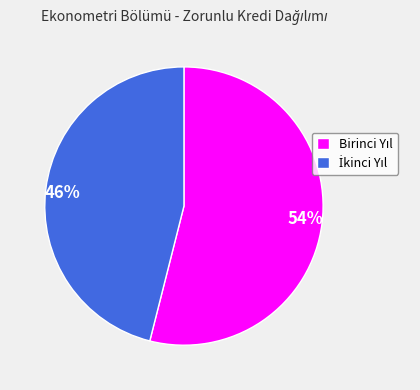

Is there any slice that represents more than half of the pie?

Yes